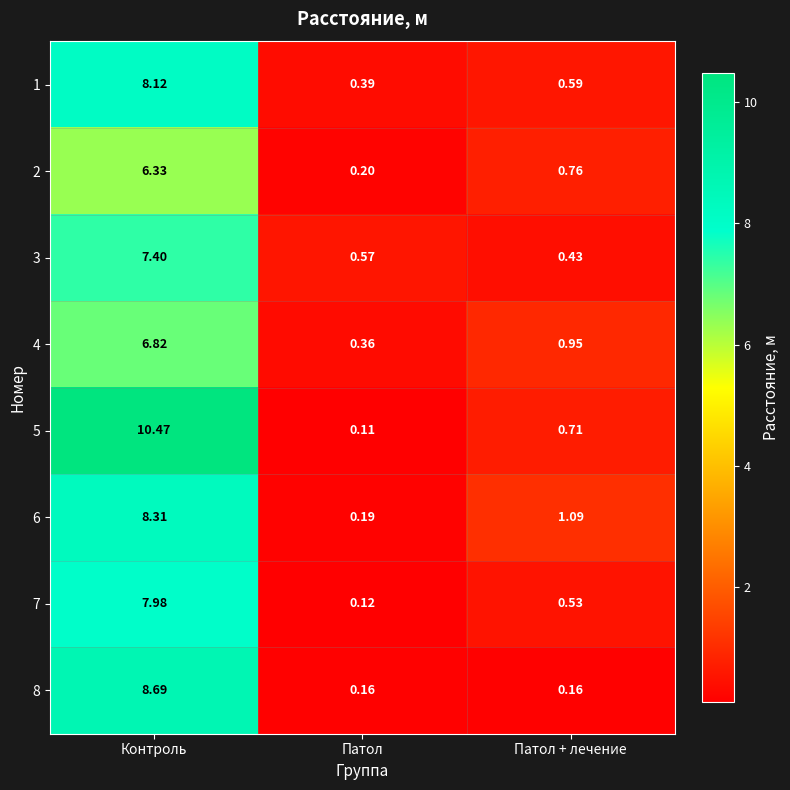

Where is 7 nearest to the value 4?

Патол + лечение